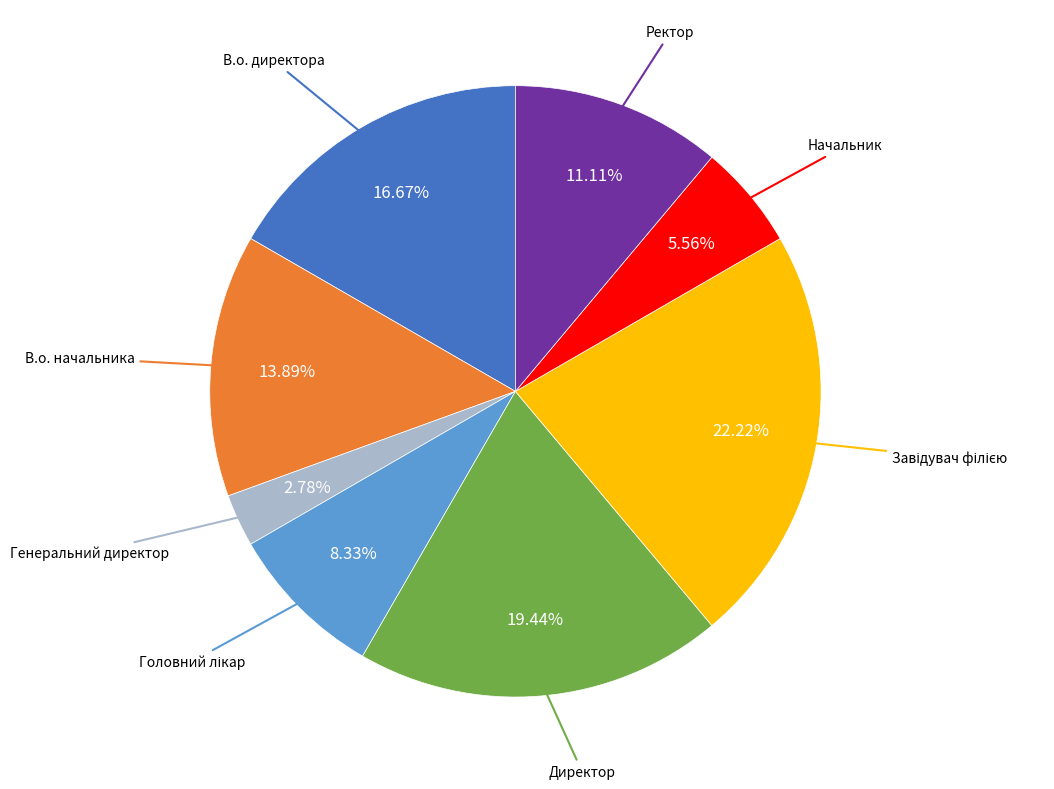

Is there a majority slice in this chart?

No